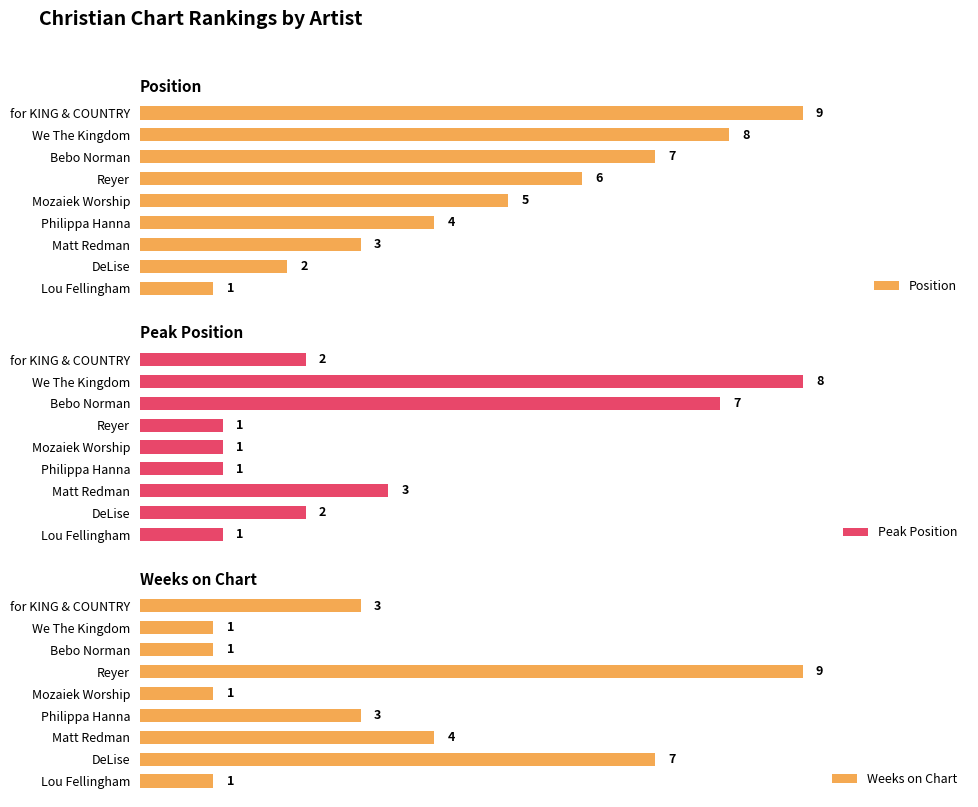

Does the chart contain stacked bars?

No